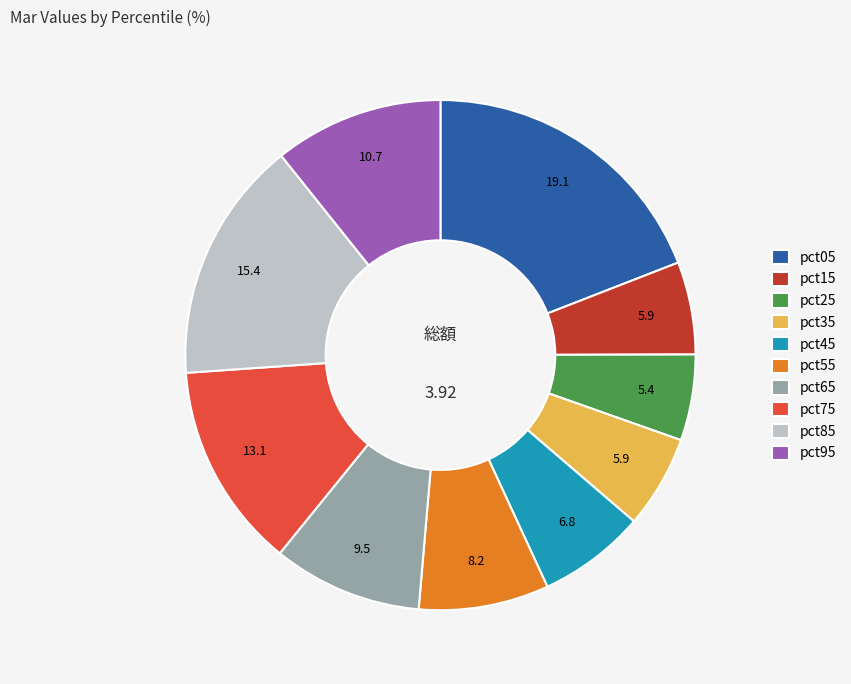

Combined, do pct65 and pct55 account for over 50%?

No